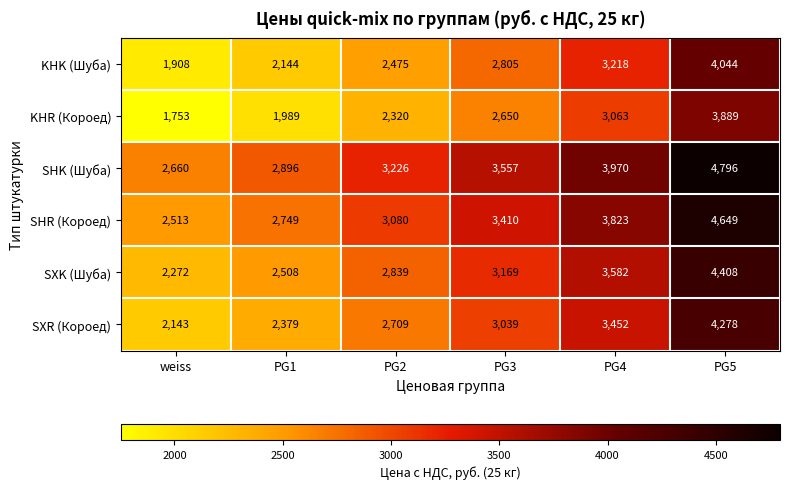

What is the spread (max minus min) of values at PG2?

906